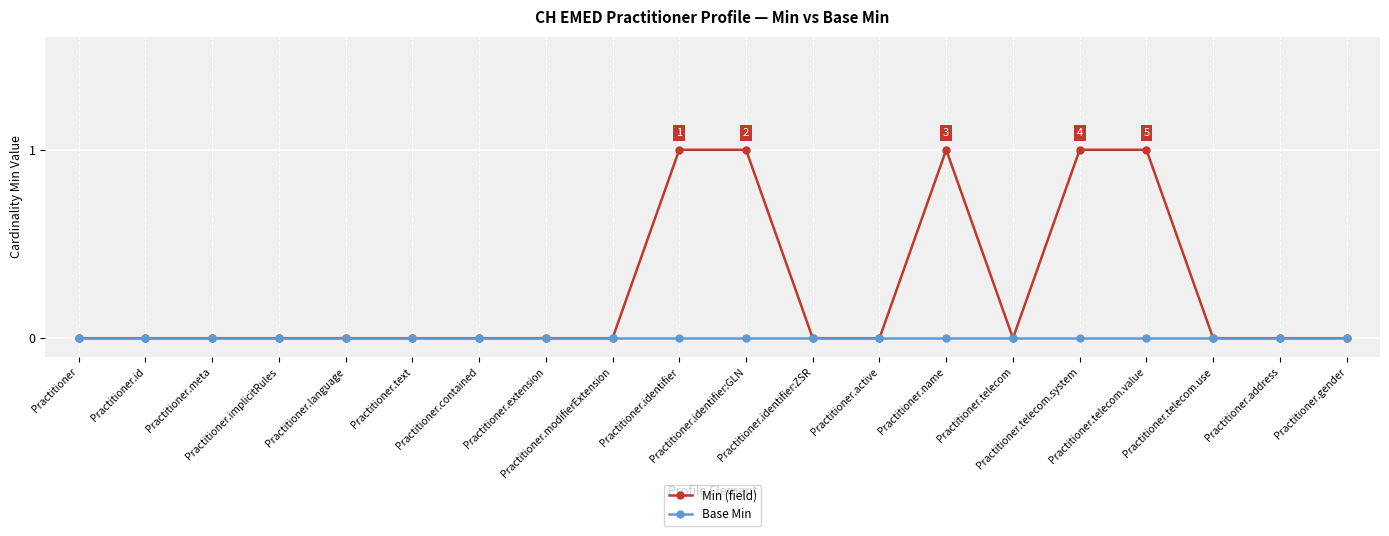

Reading right to left, extract all data points from this chart.

Min (field): Practitioner.gender=0	Practitioner.address=0	Practitioner.telecom.use=0	Practitioner.telecom.value=1	Practitioner.telecom.system=1	Practitioner.telecom=0	Practitioner.name=1	Practitioner.active=0	Practitioner.identifier:ZSR=0	Practitioner.identifier:GLN=1	Practitioner.identifier=1	Practitioner.modifierExtension=0	Practitioner.extension=0	Practitioner.contained=0	Practitioner.text=0	Practitioner.language=0	Practitioner.implicitRules=0	Practitioner.meta=0	Practitioner.id=0	Practitioner=0
Base Min: Practitioner.gender=0	Practitioner.address=0	Practitioner.telecom.use=0	Practitioner.telecom.value=0	Practitioner.telecom.system=0	Practitioner.telecom=0	Practitioner.name=0	Practitioner.active=0	Practitioner.identifier:ZSR=0	Practitioner.identifier:GLN=0	Practitioner.identifier=0	Practitioner.modifierExtension=0	Practitioner.extension=0	Practitioner.contained=0	Practitioner.text=0	Practitioner.language=0	Practitioner.implicitRules=0	Practitioner.meta=0	Practitioner.id=0	Practitioner=0